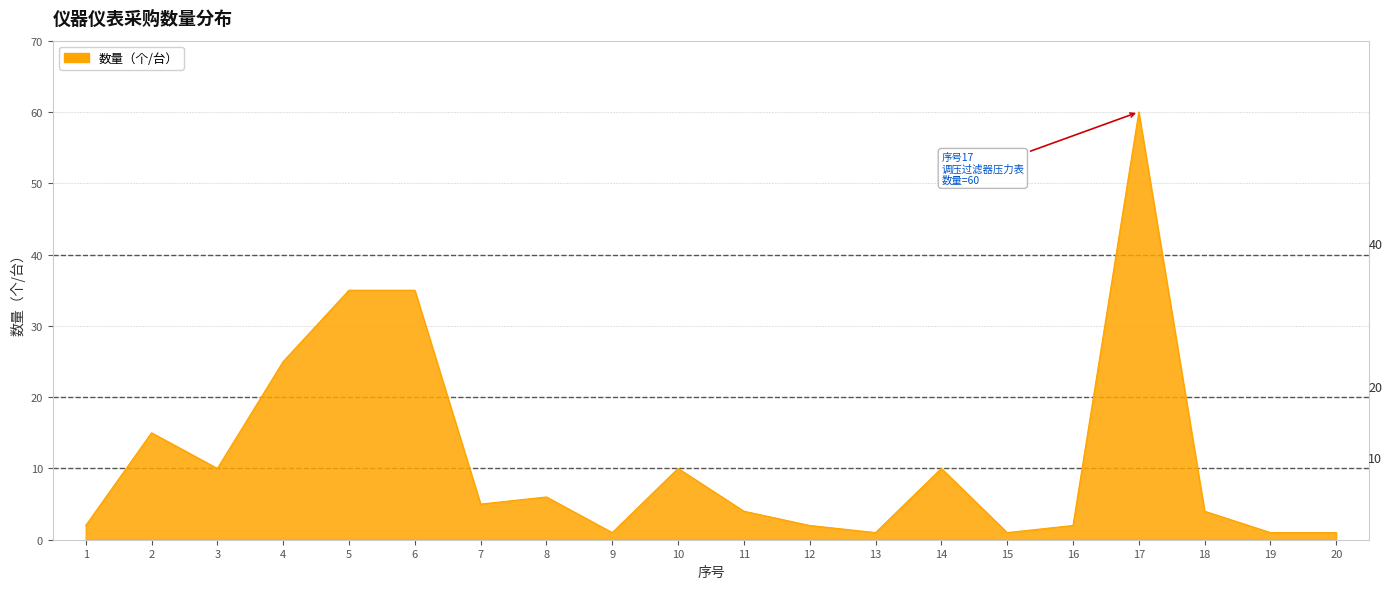

Which category has the highest value across all series?

17